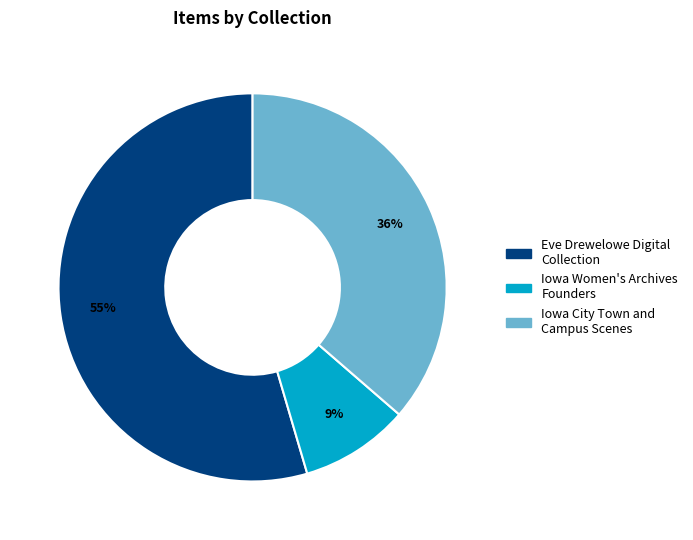

Is there any slice that represents more than half of the pie?

Yes